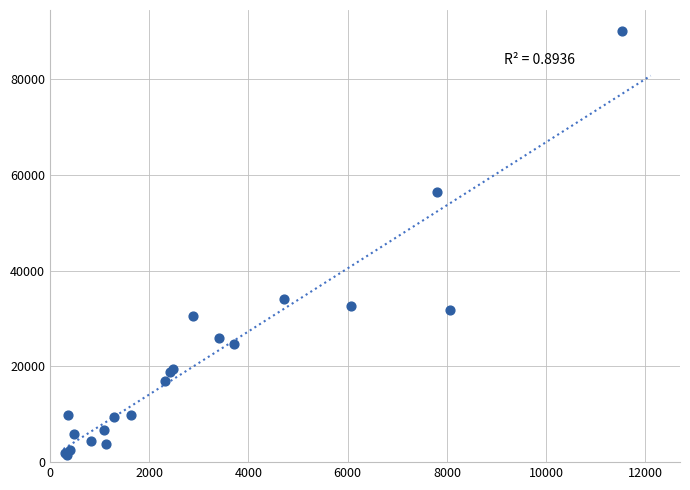

What Y value in the scatter plot is closest to 45792?

56501